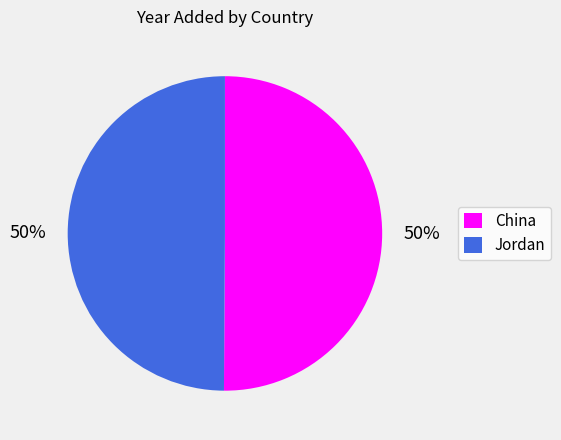

What is the ratio of the value at Jordan to the value at China?

1.0